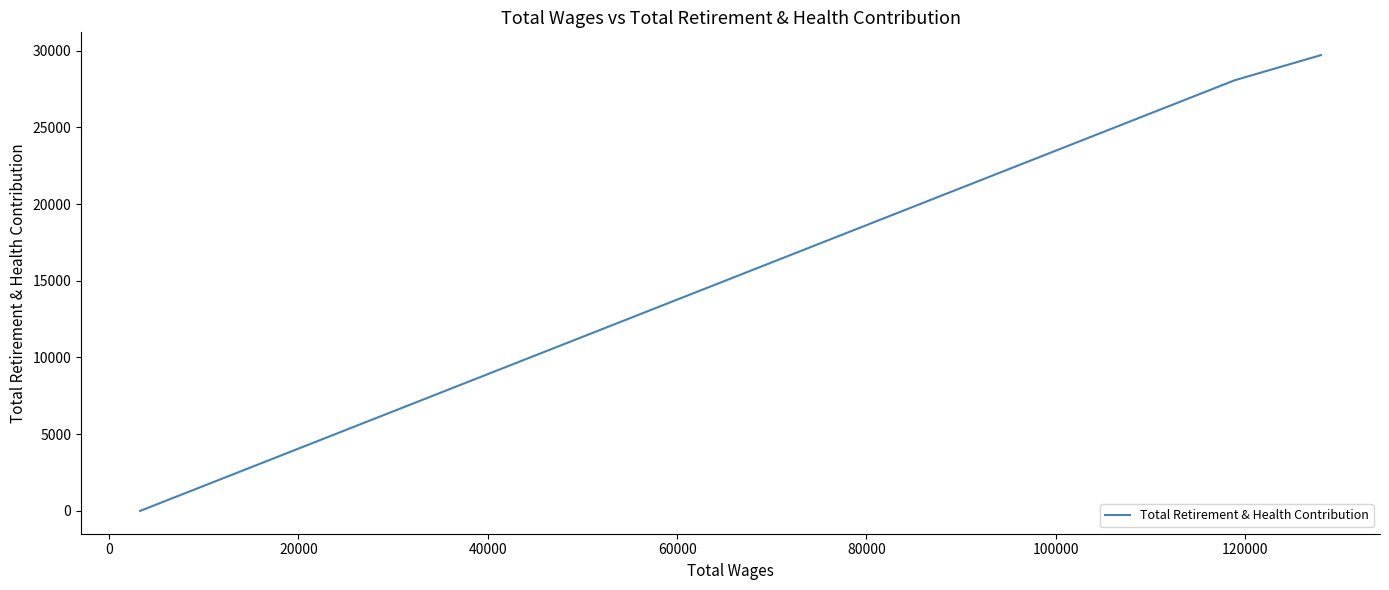

What is the difference between the maximum and minimum values?

29702